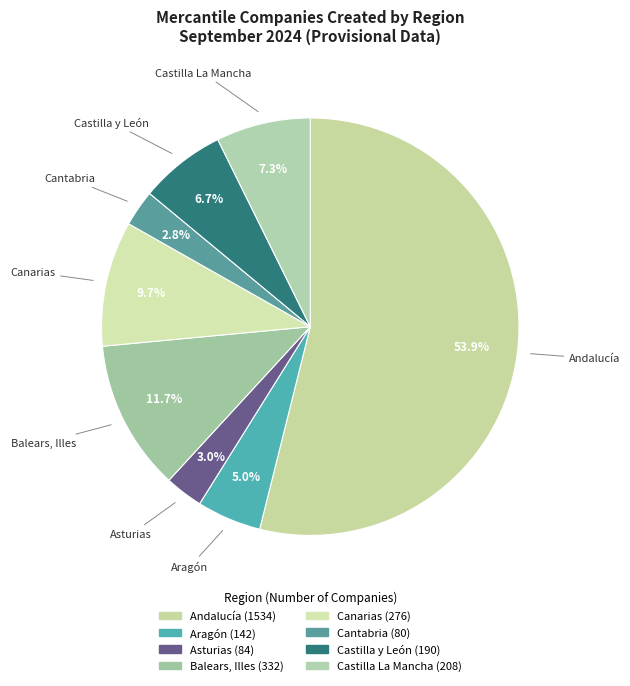

Which slice is the largest?

Andalucía